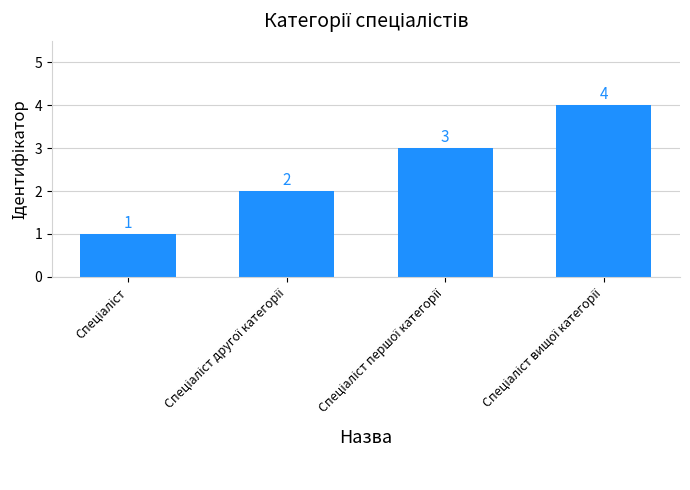

What is the difference between the maximum and minimum values?

3